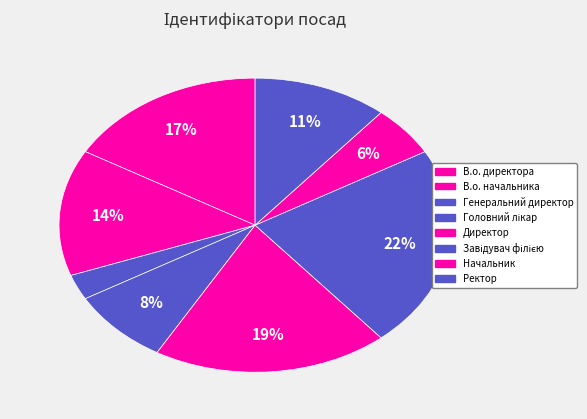

Count the number of slices in the pie.

8